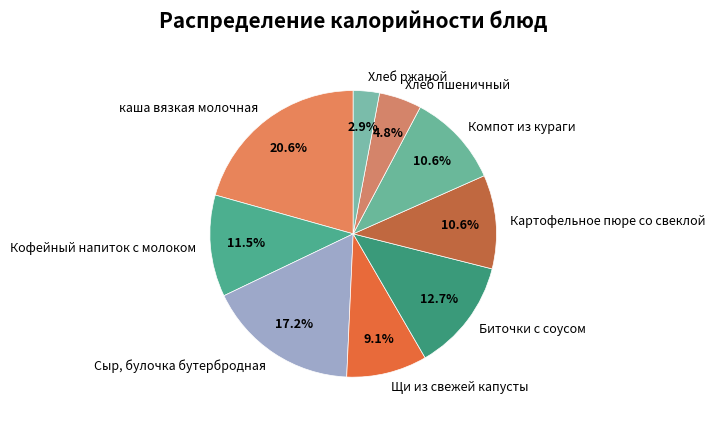

How many segments does this pie chart have?

9